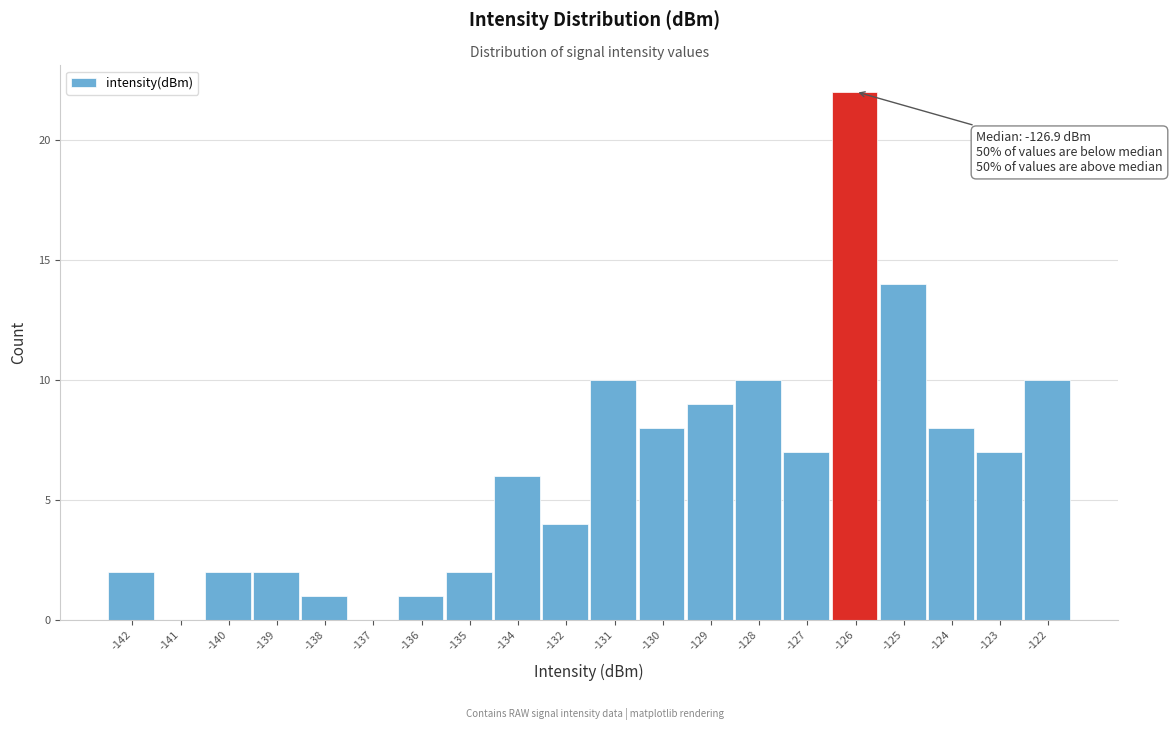

Reading left to right, what are all the values shown in this chart?

-142=2	-141=0	-140=2	-139=2	-138=1	-137=0	-136=1	-135=2	-134=6	-132=4	-131=10	-130=8	-129=9	-128=10	-127=7	-126=22	-125=14	-124=8	-123=7	-122=10